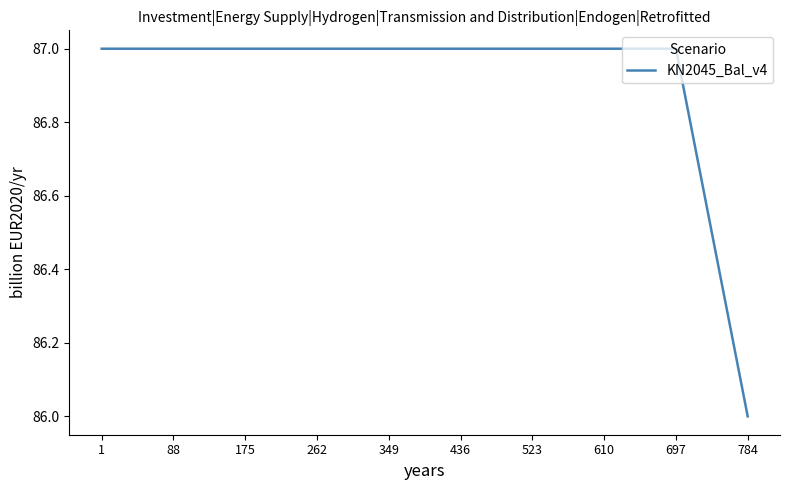

What is the ratio of the value at 523 to the value at 262?

1.0